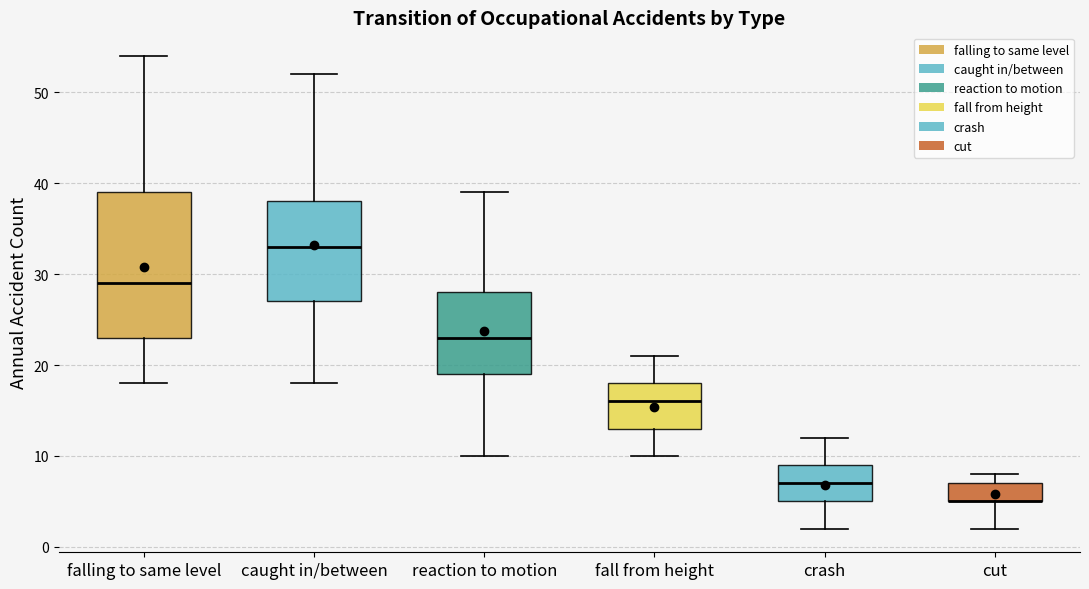

Comparing the boxes themselves (not the whiskers), which one is the tallest?

falling to same level